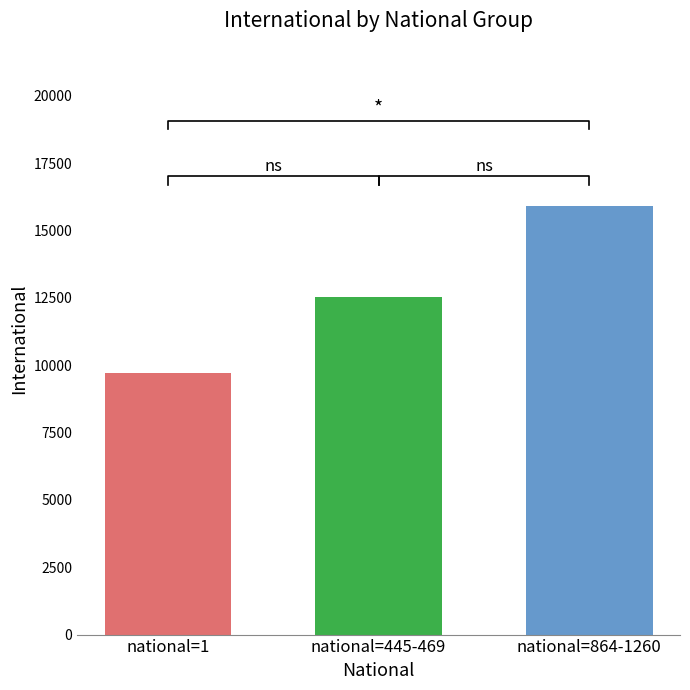

Are the bars grouped side by side (vs. stacked)?

No